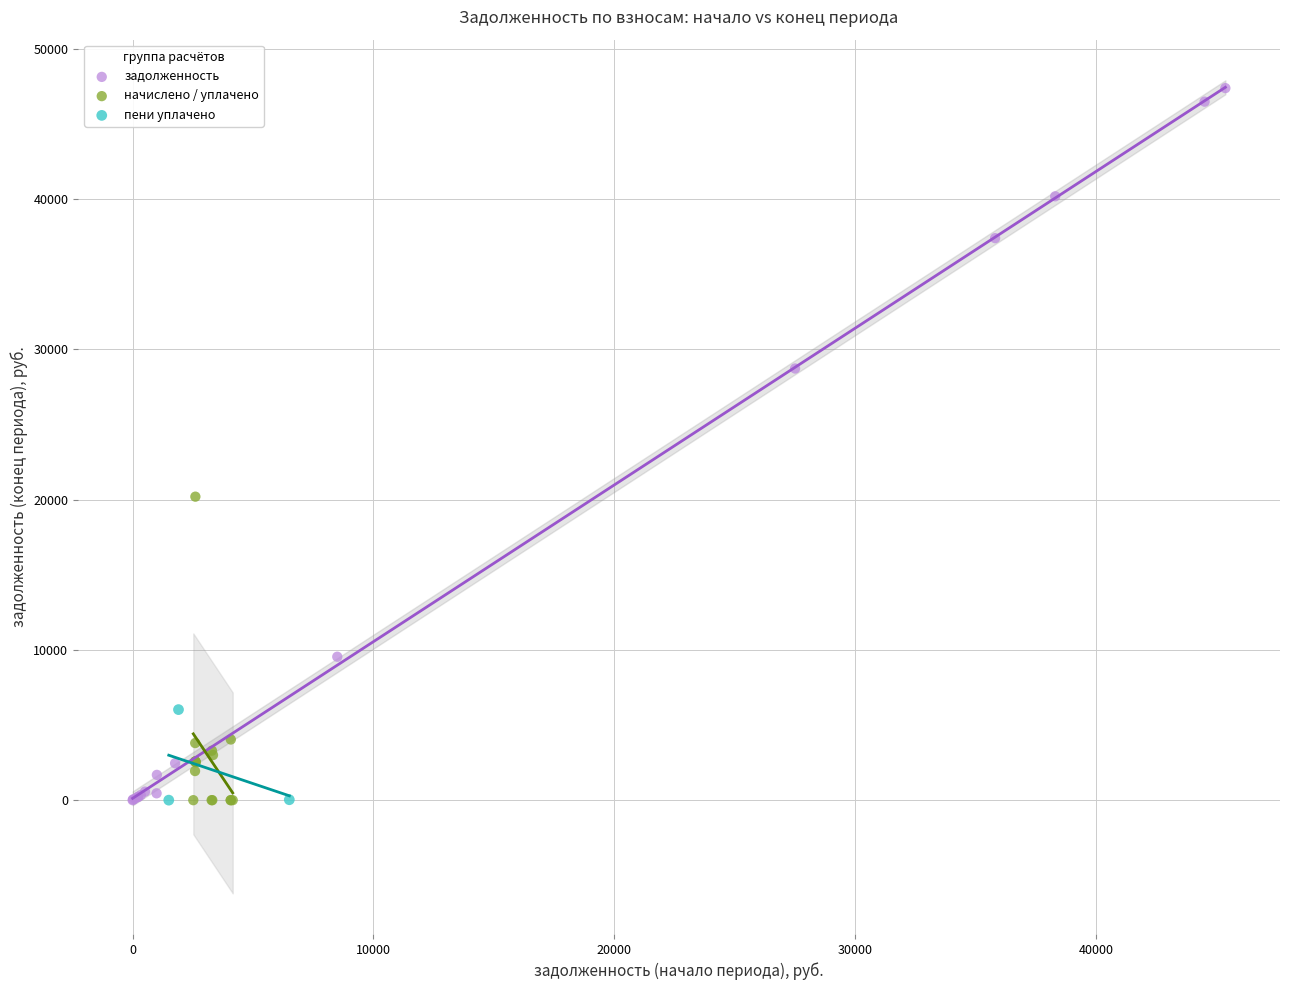

Which series contains the highest Y value?

задолженность